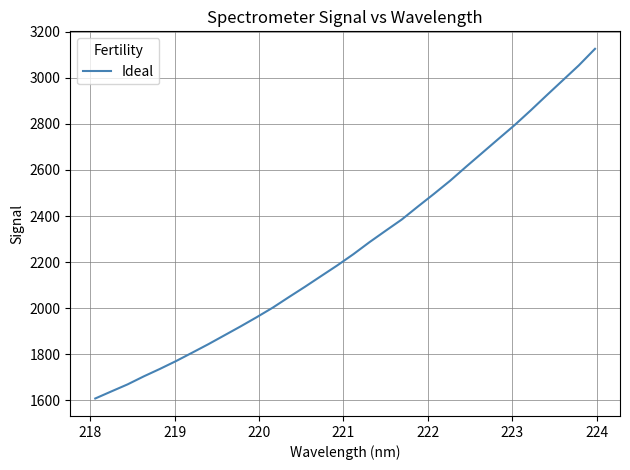

What is the difference between the maximum and minimum values?

1516.8